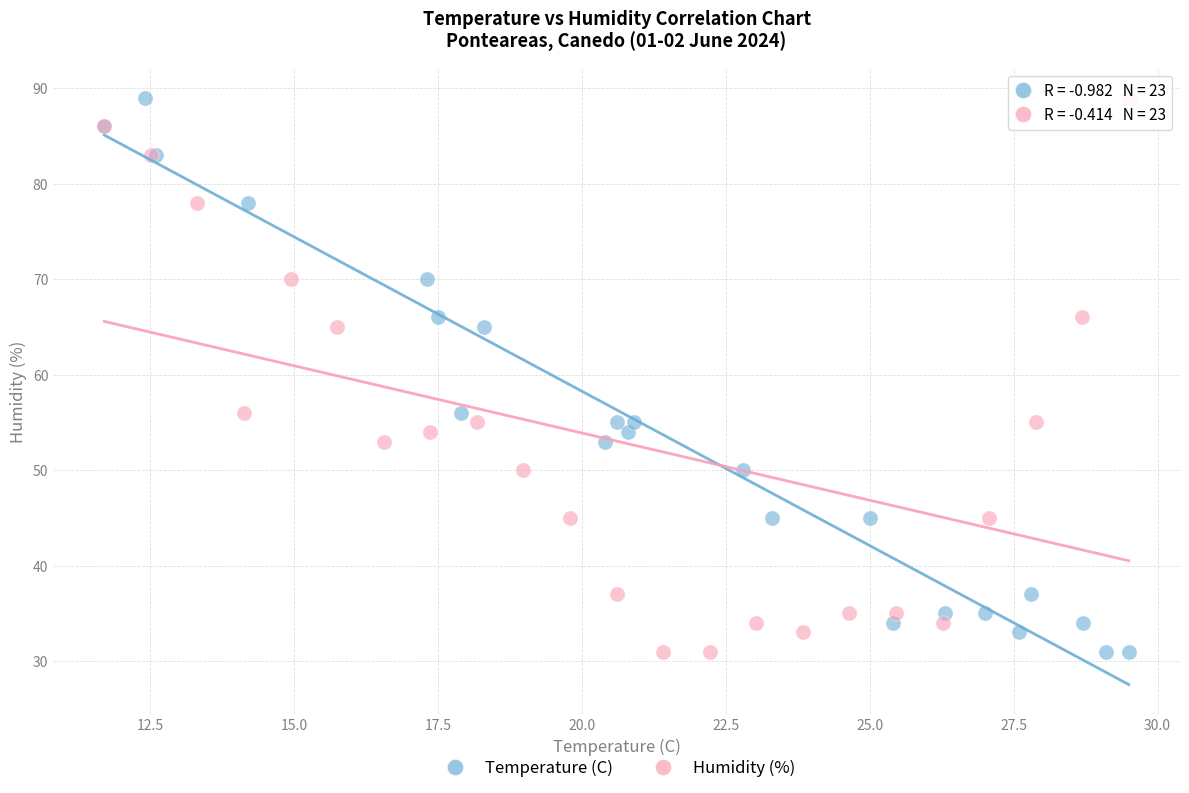

What are all the series names shown in the legend?

Temperature (C), Humidity (%)